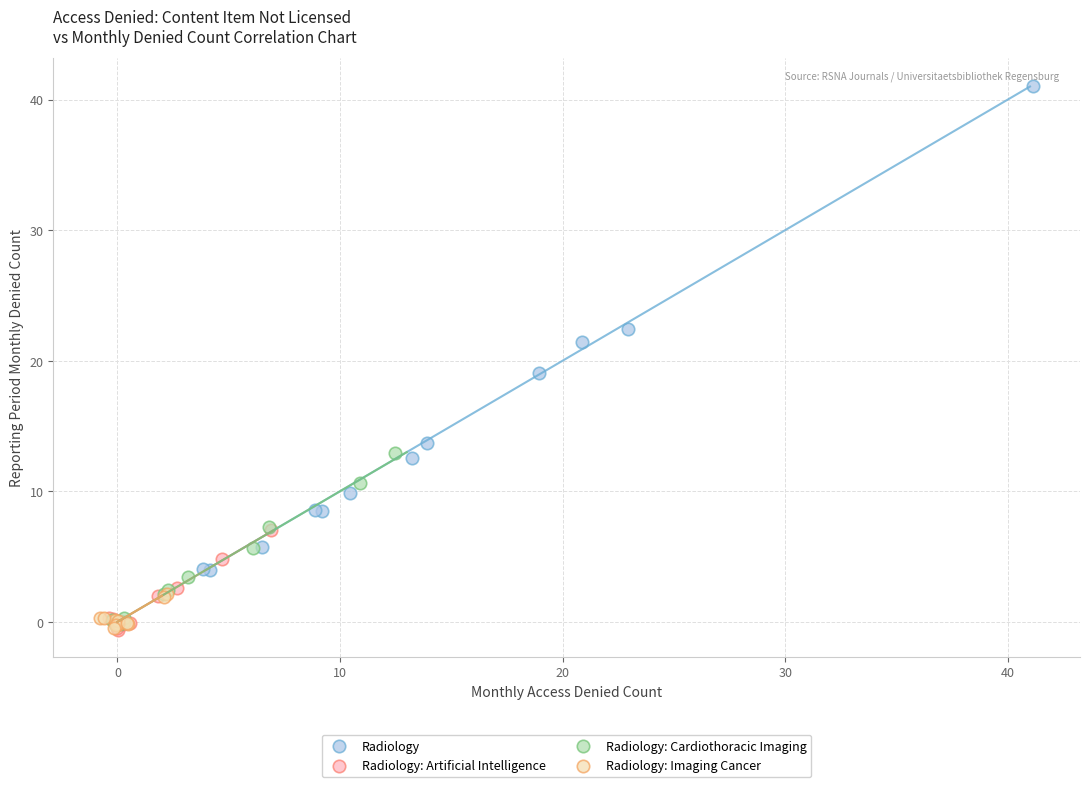

Which series contains the highest Y value?

Radiology